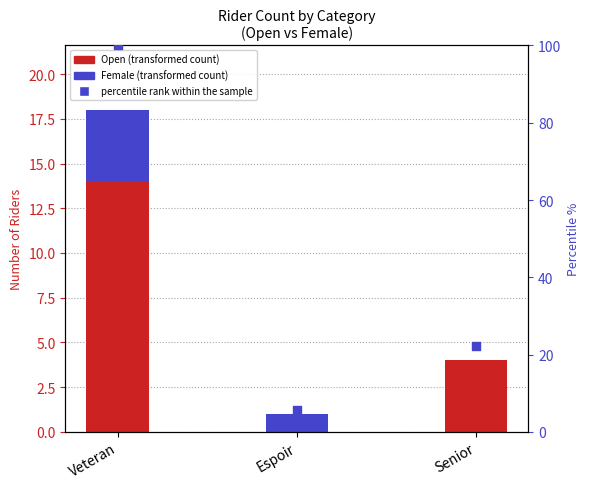

Which series has the largest total across all categories?

percentile rank within the sample